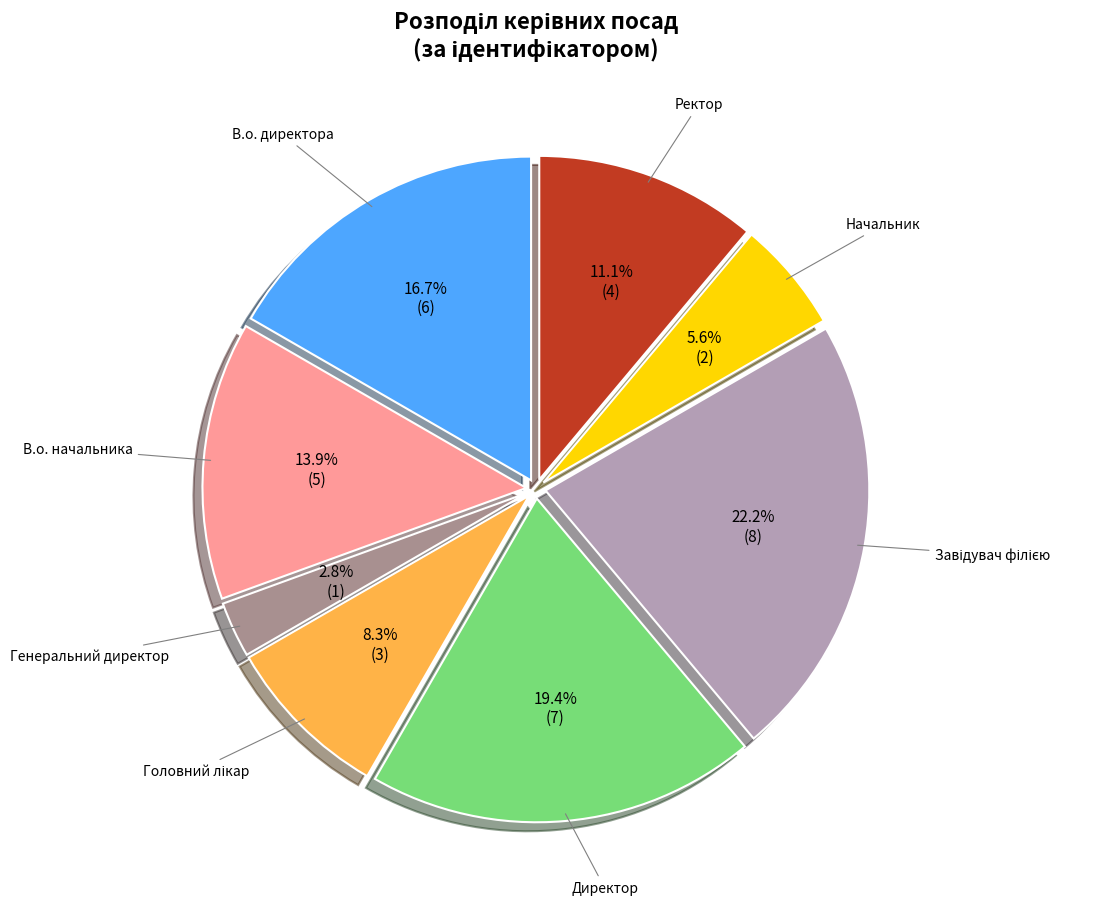

Is there any slice that represents more than half of the pie?

No